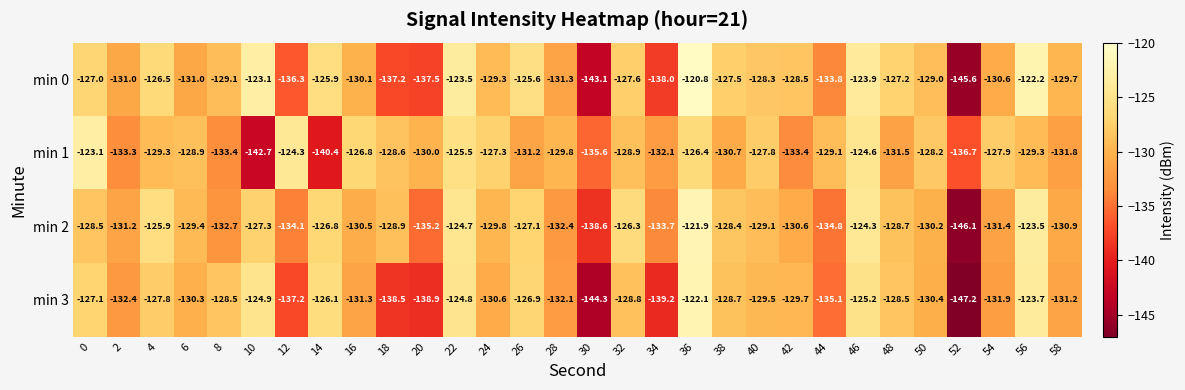

The min 1 series shows -180.6 at 24. True or false?

False